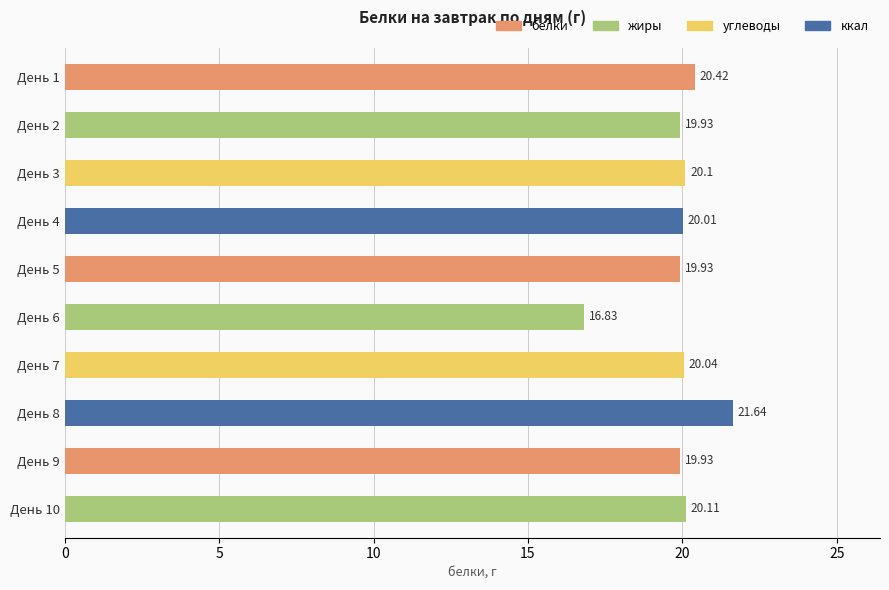

What is the ratio of the value at День 6 to the value at День 7?

0.8